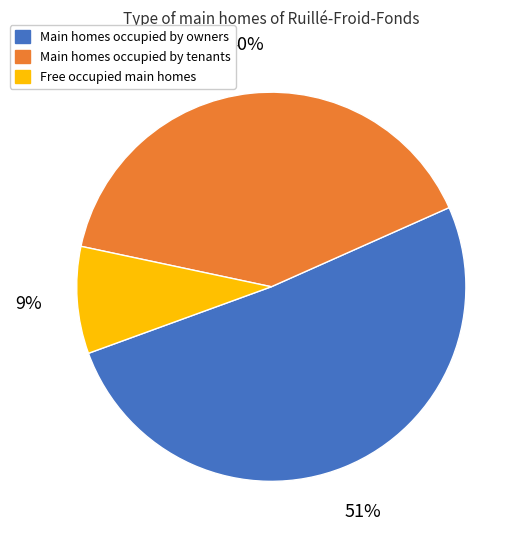

To the nearest percent, what is the average slice percentage?

33%